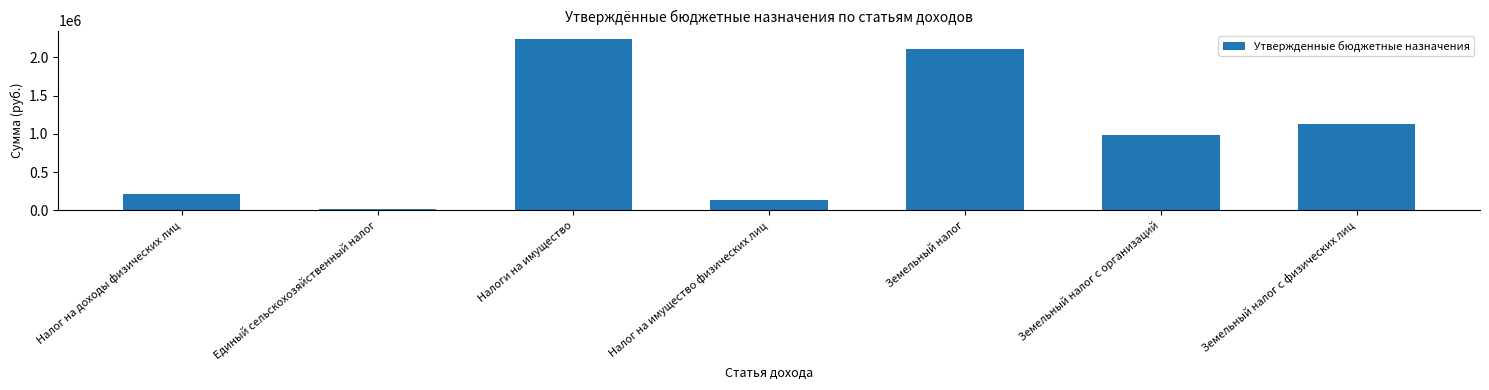

Rank the categories by value from highest to lowest.

Налоги на имущество, Земельный налог, Земельный налог с физических лиц, Земельный налог с организаций, Налог на доходы физических лиц, Налог на имущество физических лиц, Единый сельскохозяйственный налог